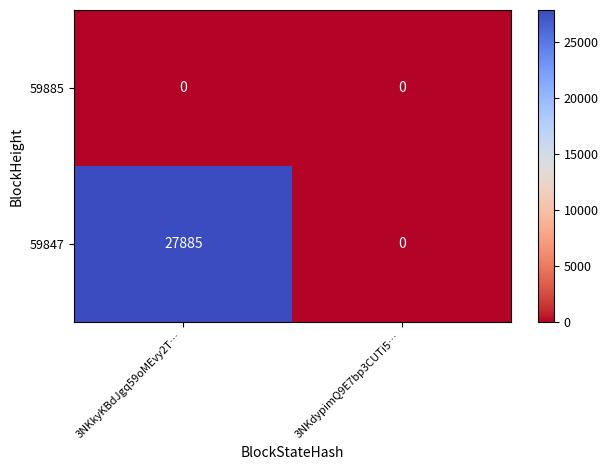

Reading left to right, list all the values displayed in this chart.

59885: 0	0
59847: 27885	0